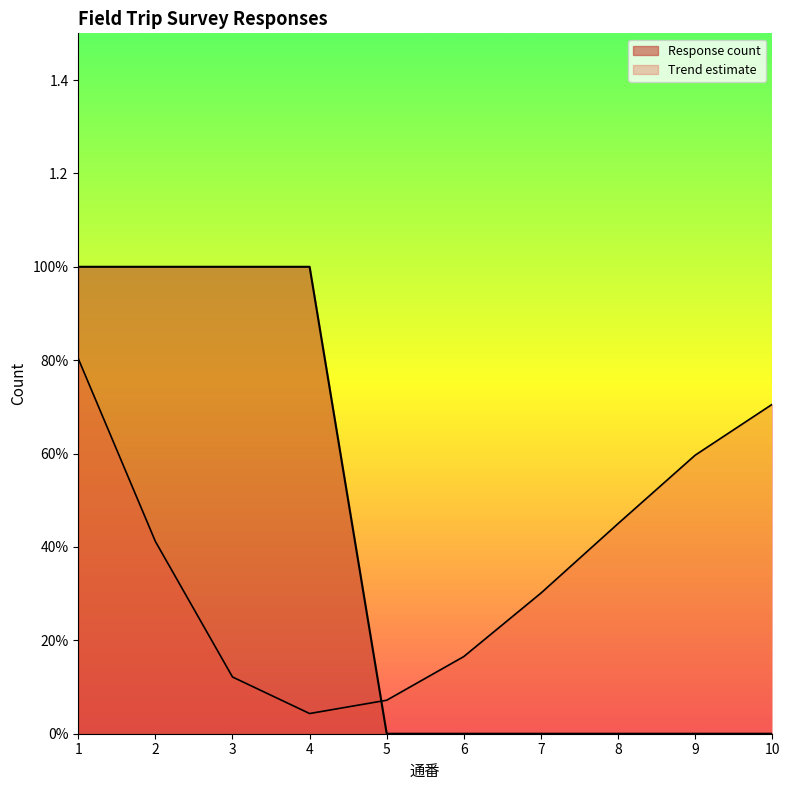

True or false: the data has more than 2 interior local peaks.

False